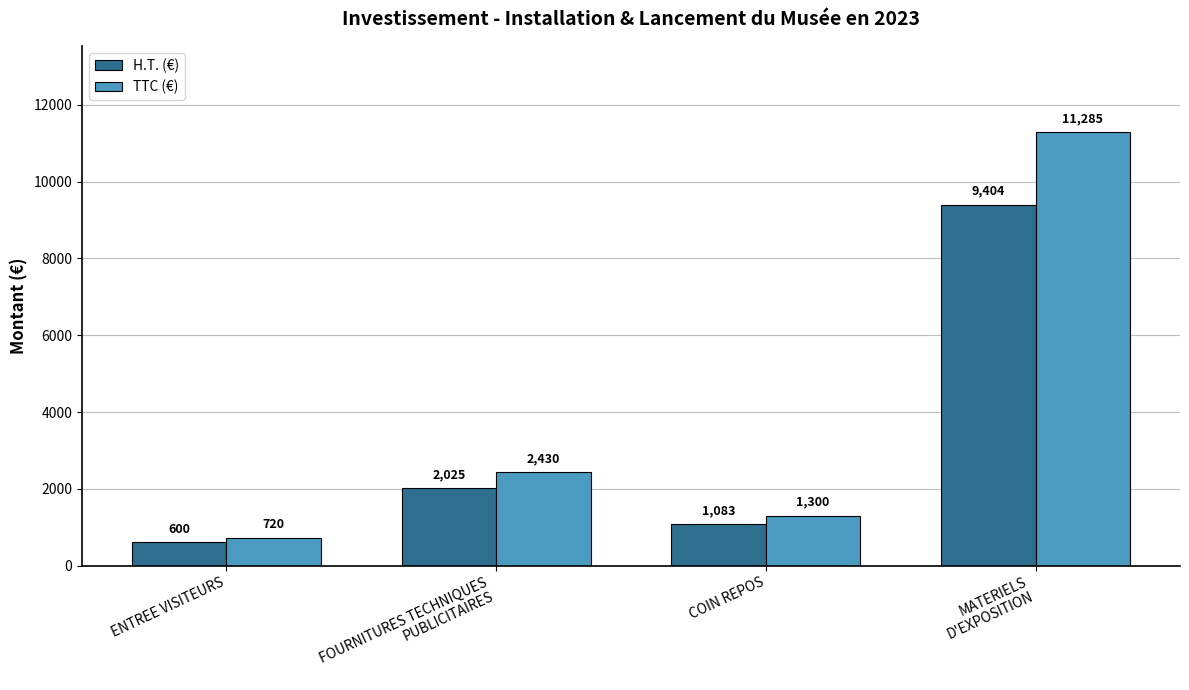

The value of TTC (€) at COIN REPOS is 1299.6. True or false?

True